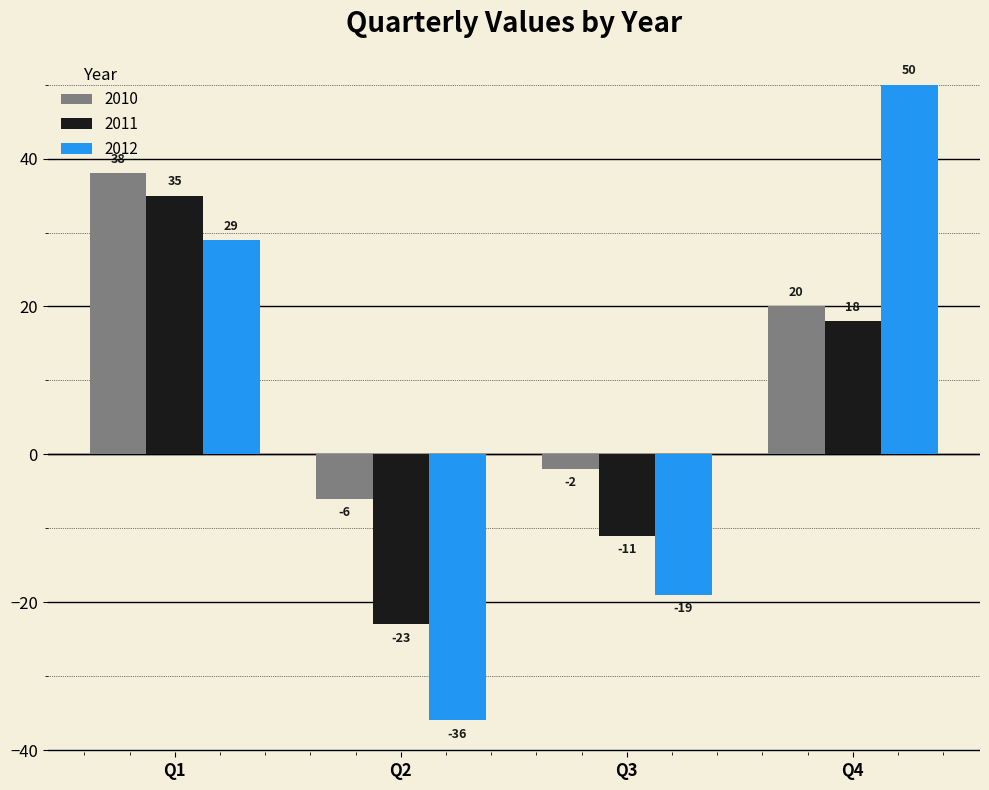

What is the sum of the 2012 values at Q4 and Q2?

14